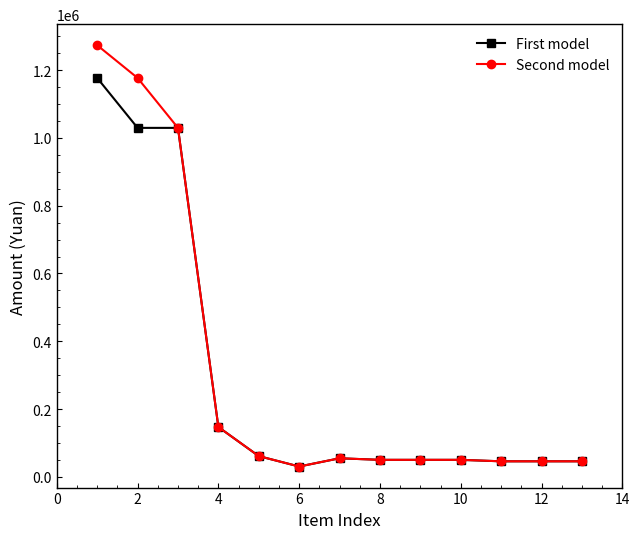

Which series has the largest range (max minus min)?

Second model